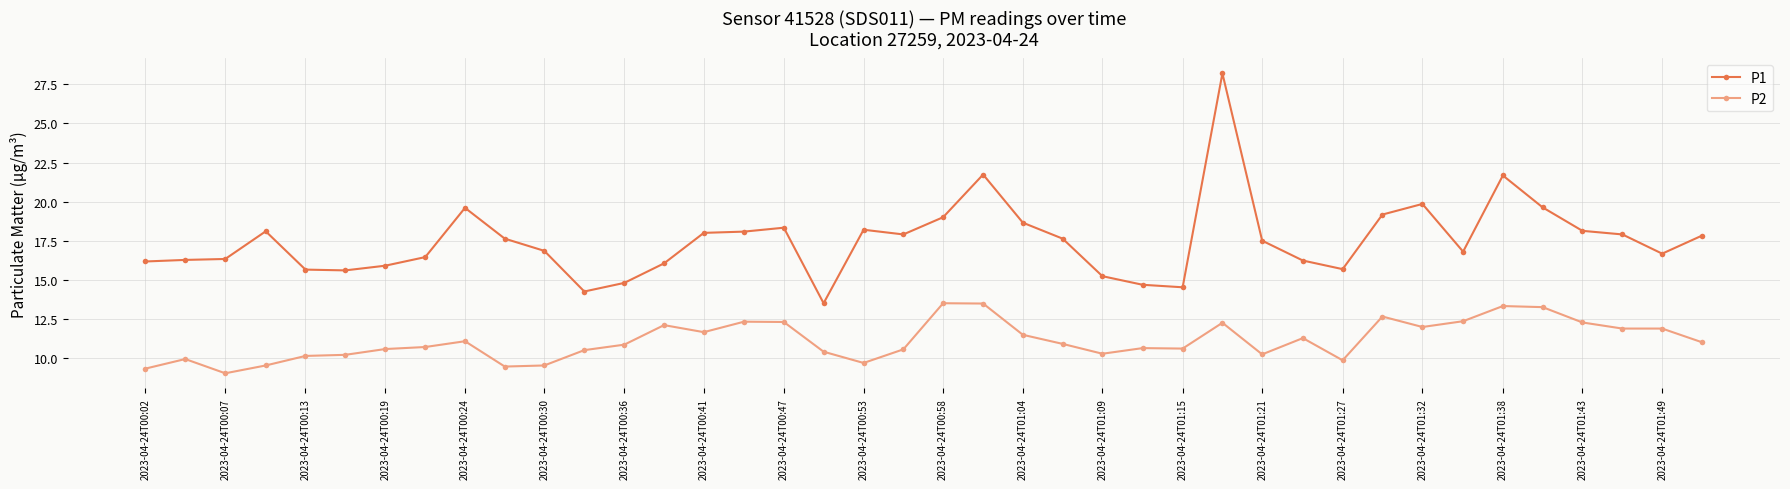

How many data points does each series have?

40